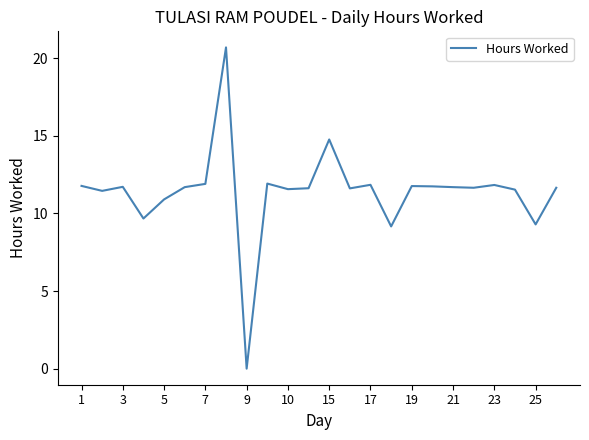

What is the difference between the maximum and minimum values?

20.7